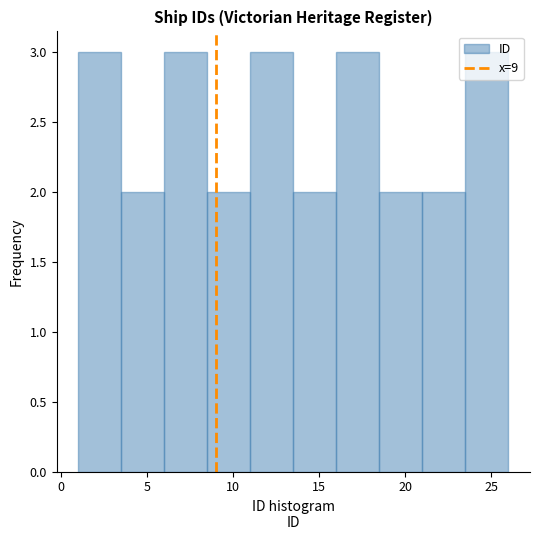

Reading left to right, transcribe this chart: for each bar, give the range it covers on the x-axis and its height. The values are not printed on the chart, so give them approximately, as read against the axis.

1.0 to 3.5: 3
3.5 to 6.0: 2
6.0 to 8.5: 3
8.5 to 11.0: 2
11.0 to 13.5: 3
13.5 to 16.0: 2
16.0 to 18.5: 3
18.5 to 21.0: 2
21.0 to 23.5: 2
23.5 to 26.0: 3